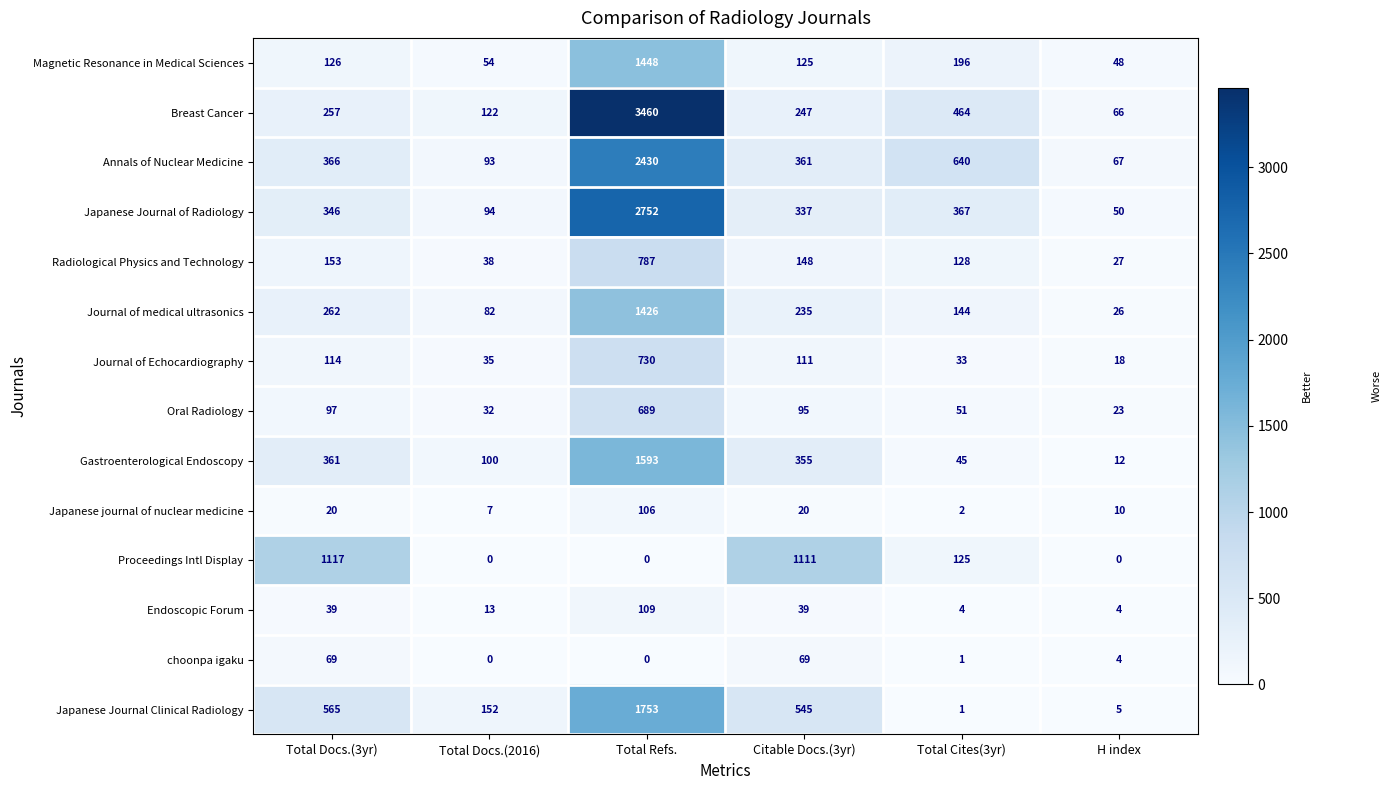

Which series changed the most between Total Docs.(3yr) and Total Docs.(2016)?

Proceedings Intl Display